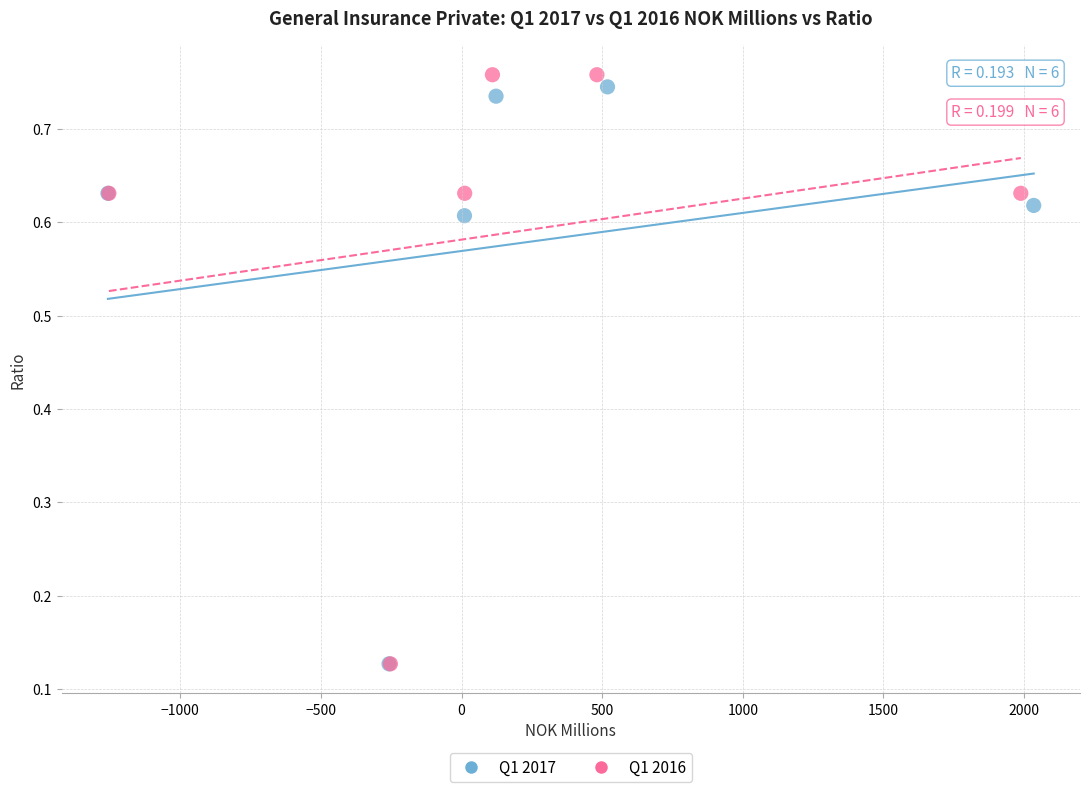

Which series contains the highest Y value?

Q1 2016